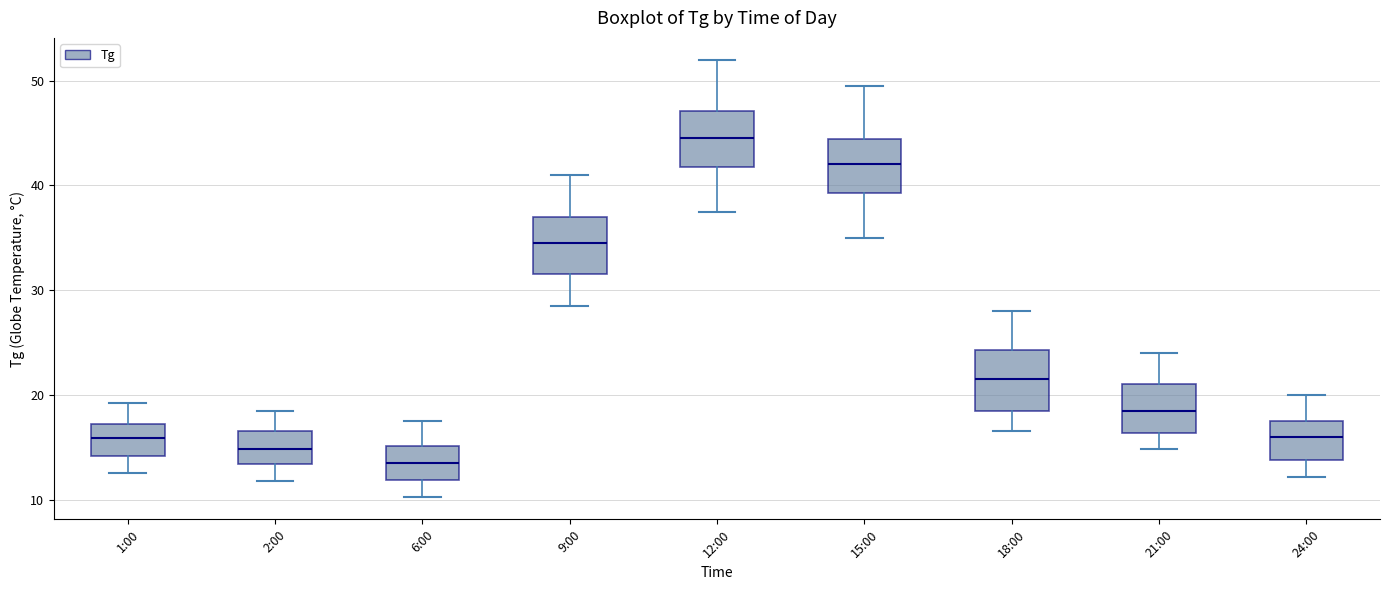

Where is the upper edge of the box for 12:00 on the y-axis? The values are not printed on the chart, so give them approximately, as read against the axis.

47